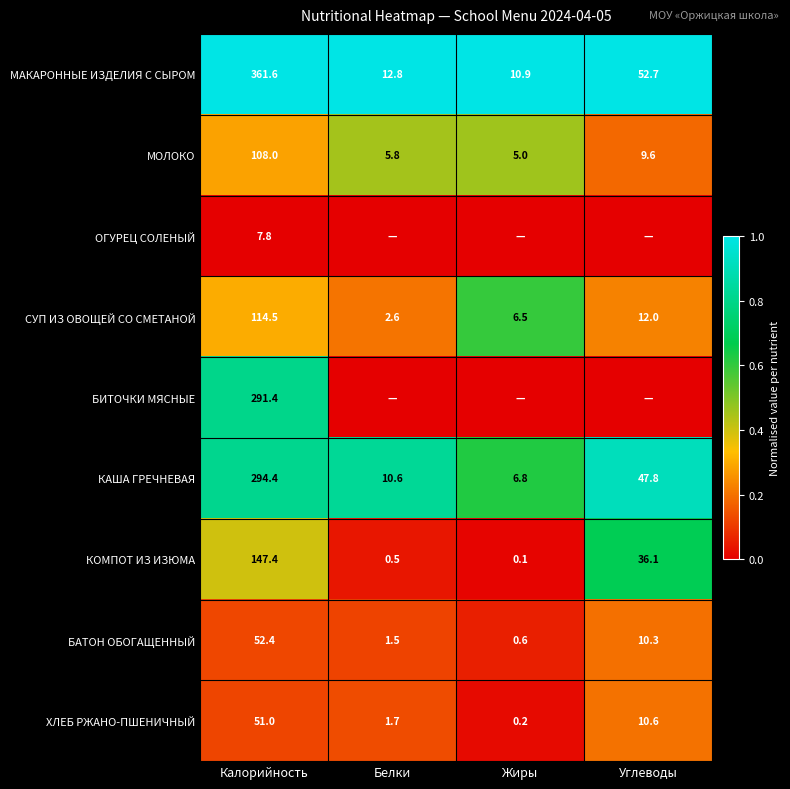

What is the total value across all series at Калорийность?

1428.5